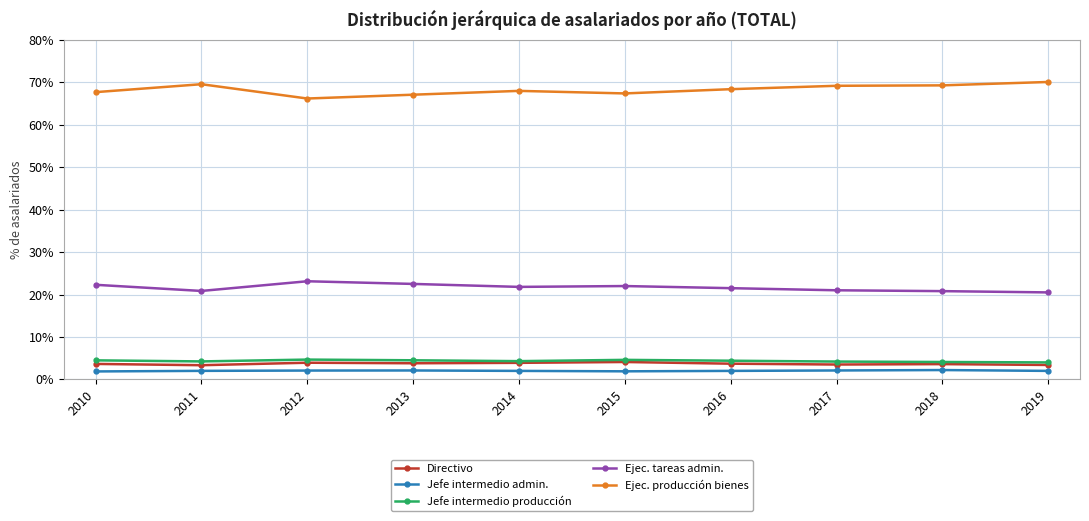

What is the lowest value of the Ejec. tareas admin. series?

20.5